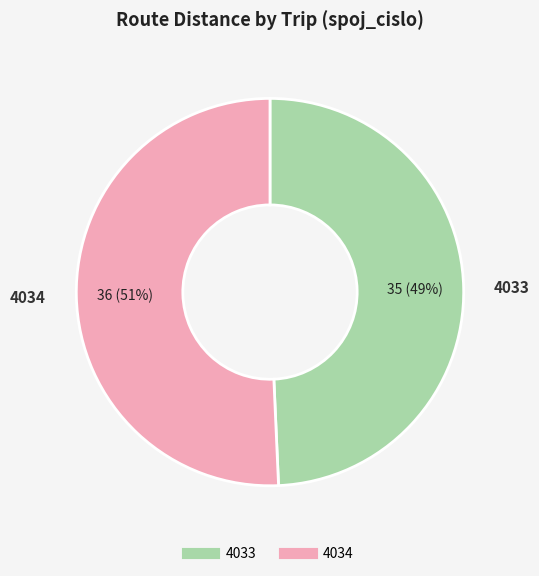

Count the number of slices in the pie.

2